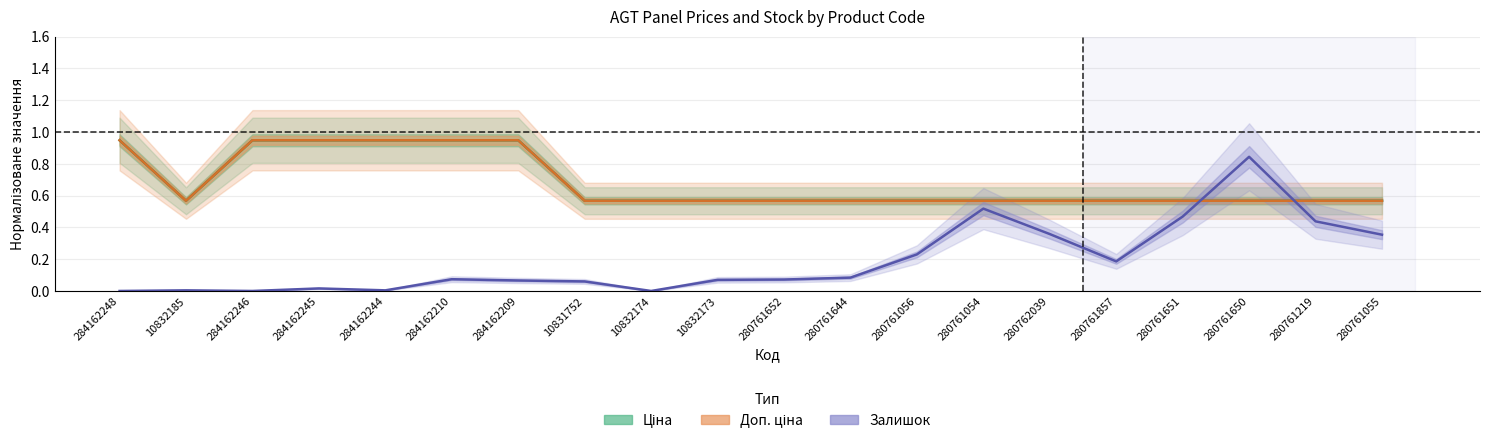

How many series are shown in this chart?

3